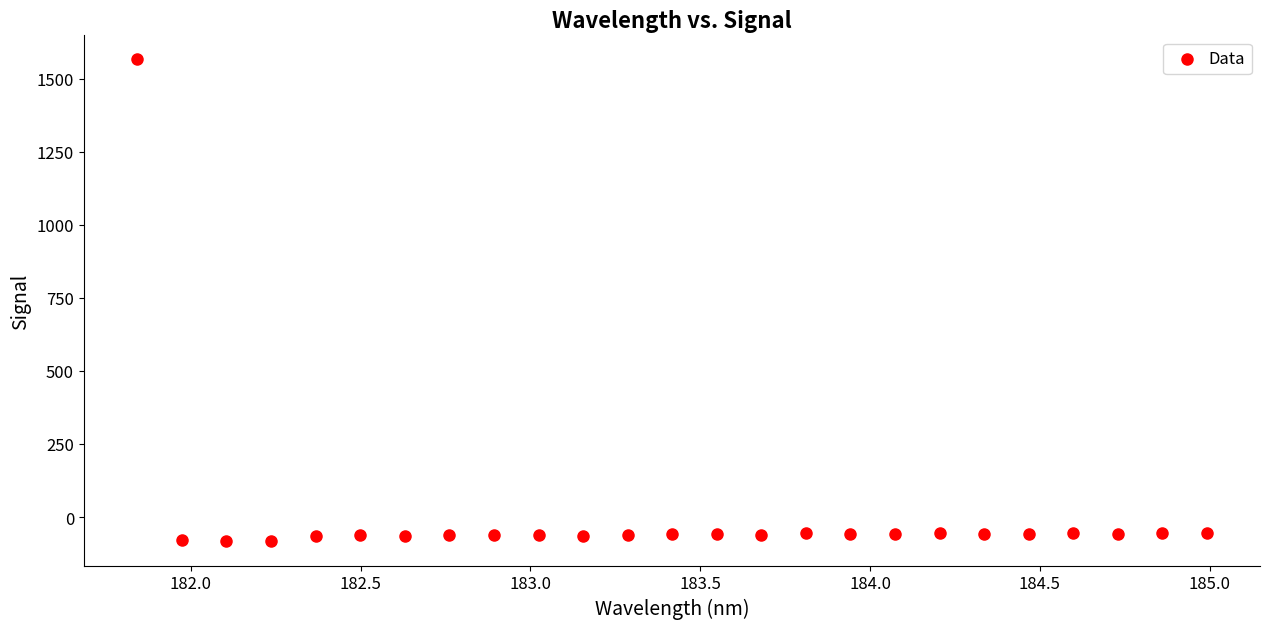

What is the range of X values (max minus min)?

3.1